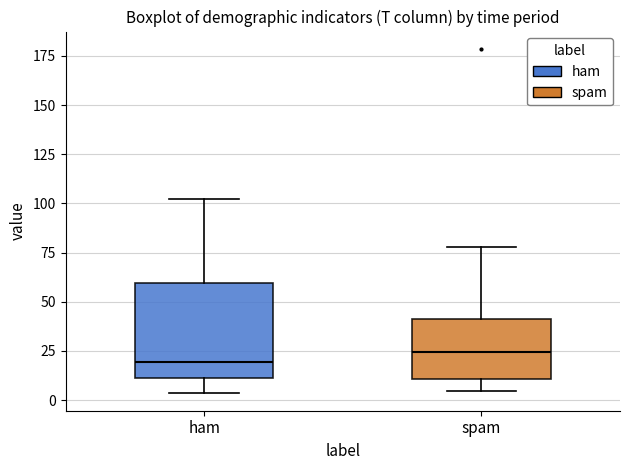

Where is the upper edge of the box for spam on the y-axis? The values are not printed on the chart, so give them approximately, as read against the axis.

40